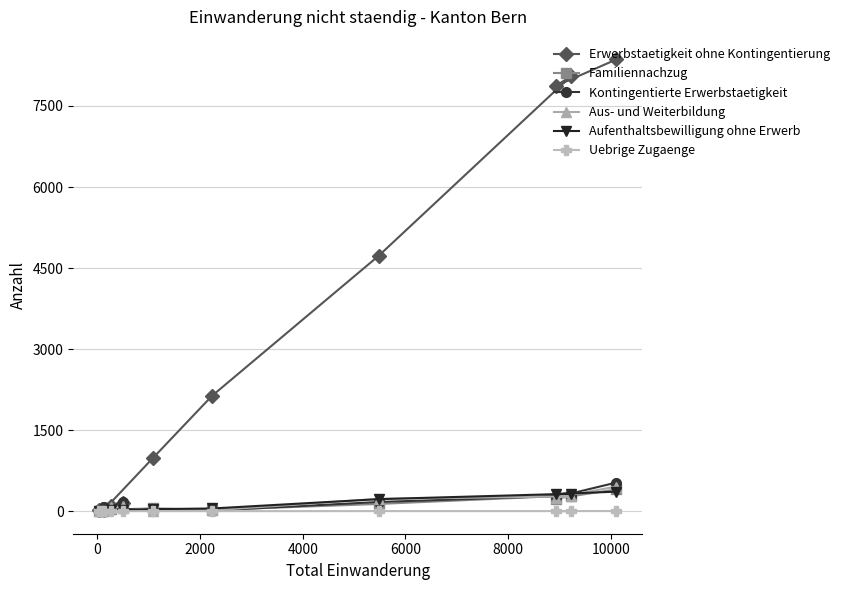

What is the value of the Aus- und Weiterbildung point at the 6th from the left?

6